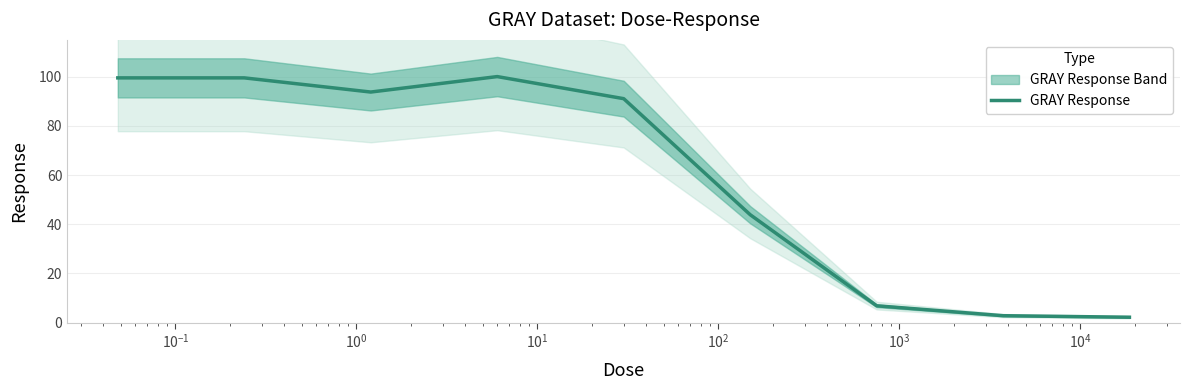

Does the chart display data point markers on the line(s)?

No